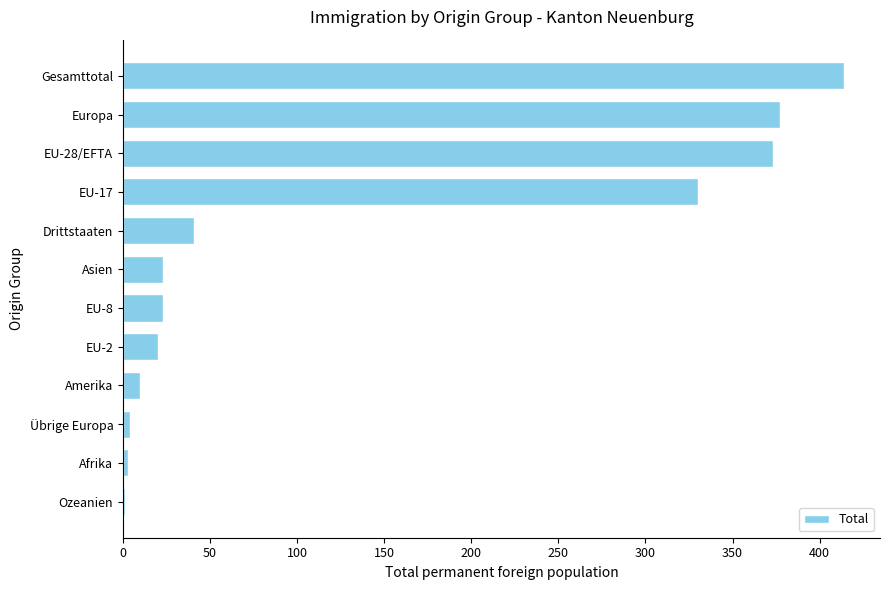

What is the maximum value shown in the chart?

414